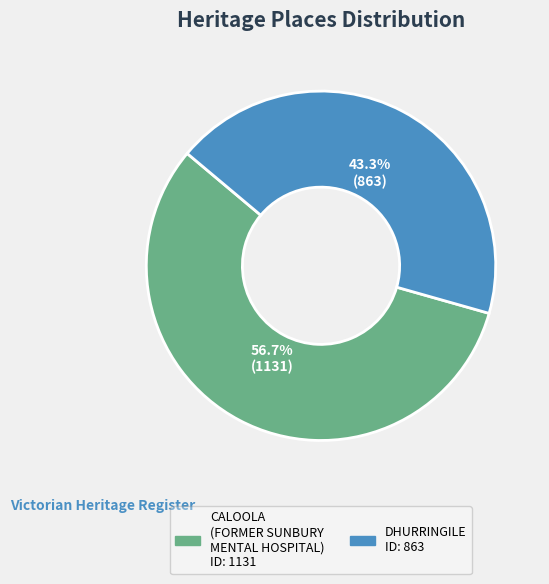

To the nearest percent, what is the average slice percentage?

50%